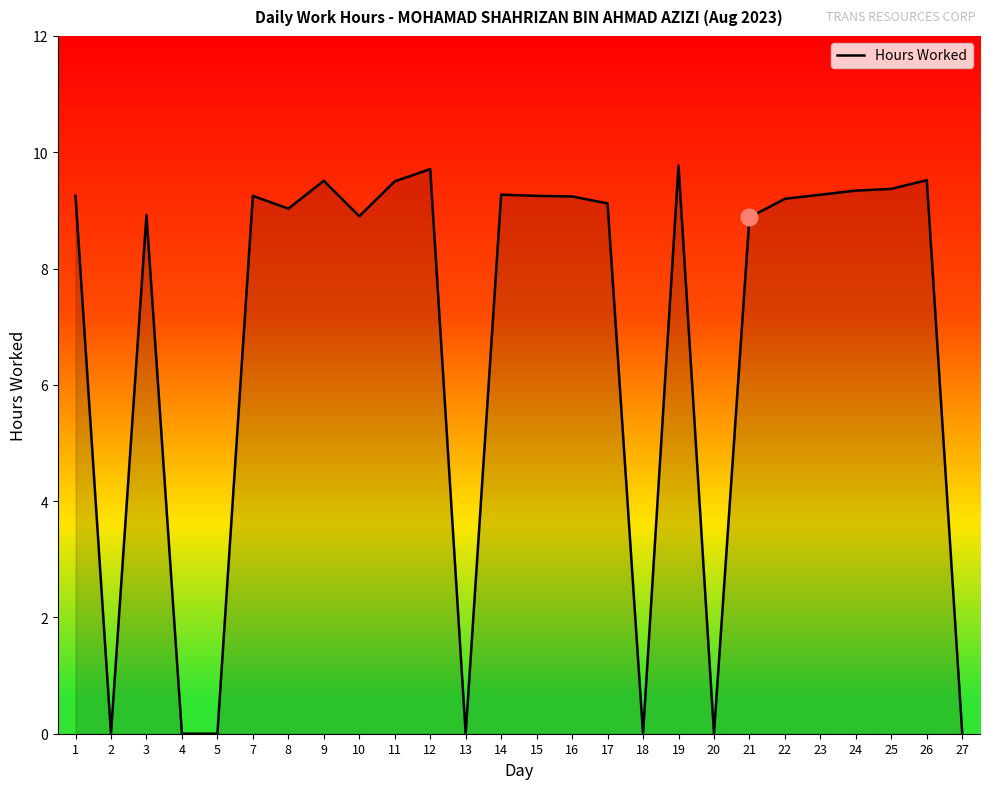

What is the ratio of the value at 14 to the value at 16?

1.0